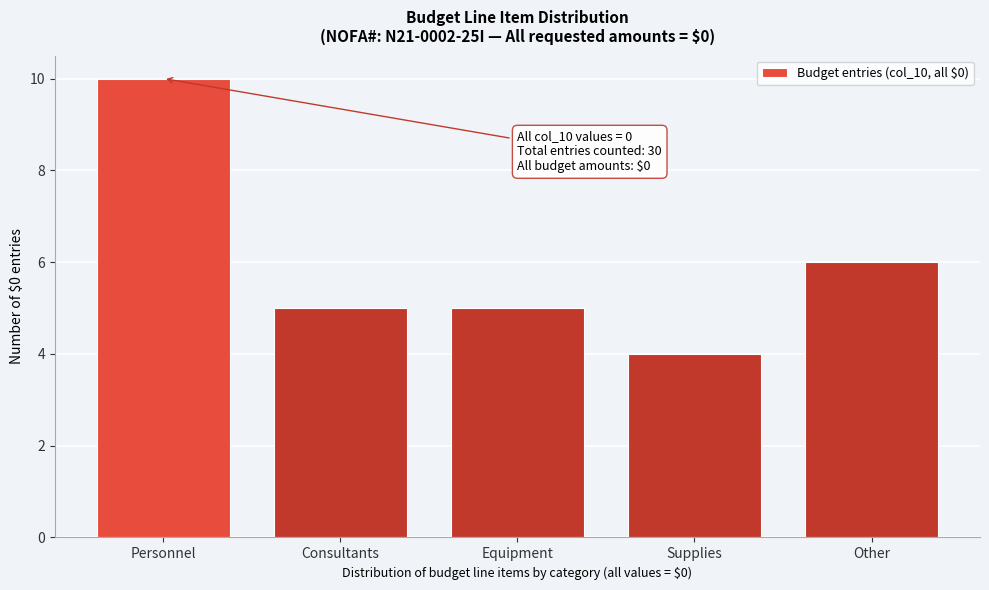

Reading right to left, extract all data points from this chart.

6	4	5	5	10